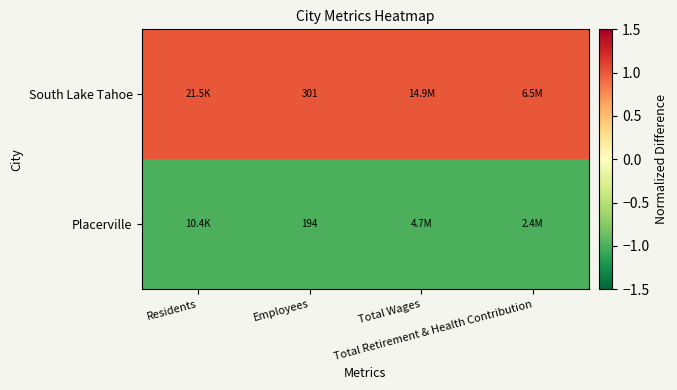

The South Lake Tahoe series shows 1 at Residents. True or false?

False